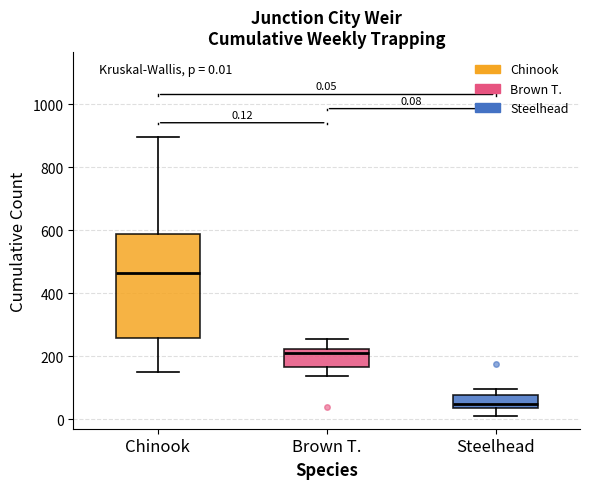

Comparing the boxes themselves (not the whiskers), which one is the tallest?

Chinook